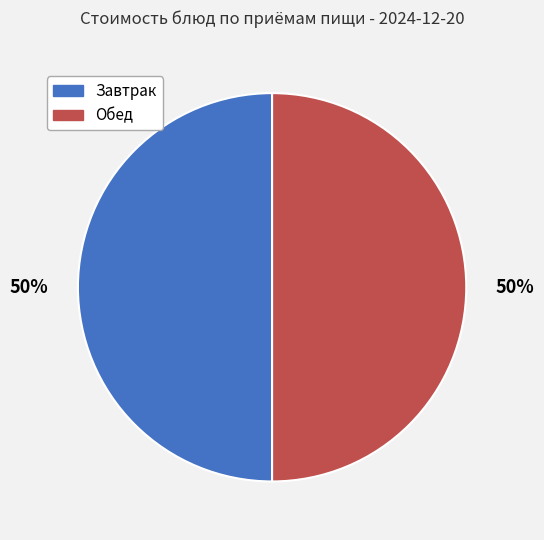

To the nearest percent, what is the average slice percentage?

50%